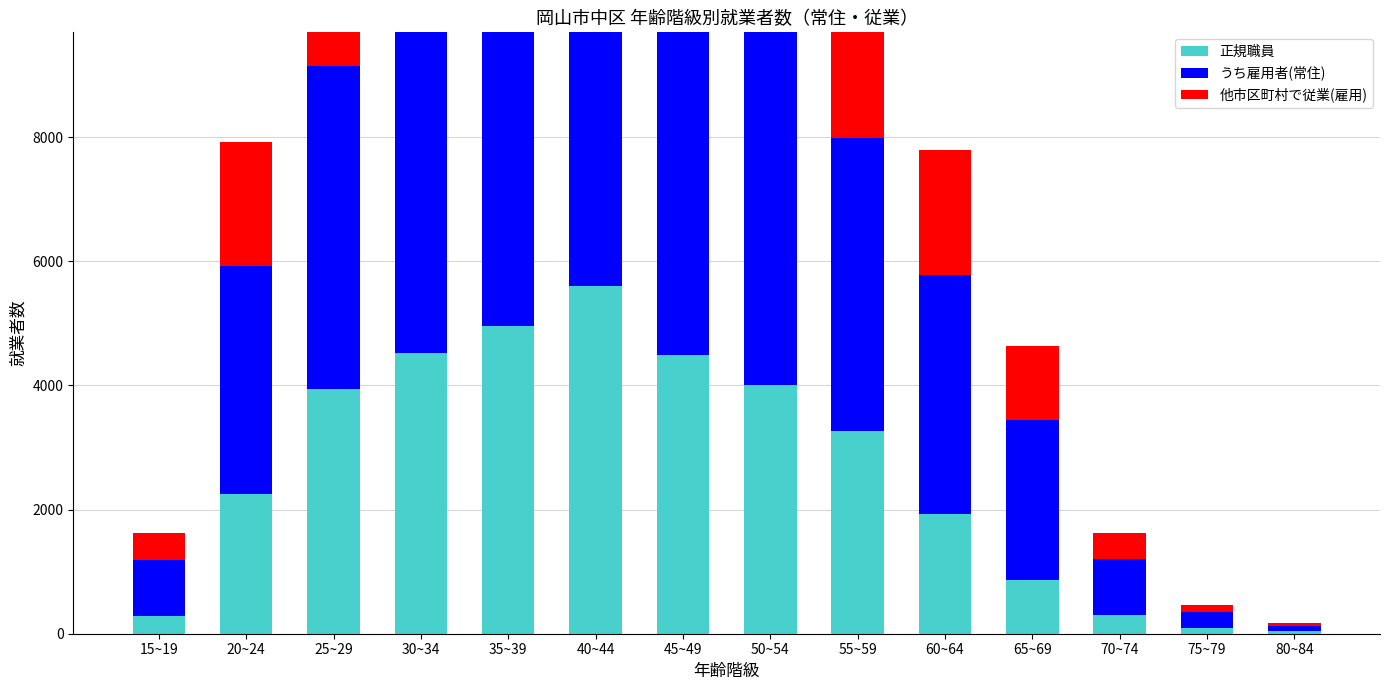

How many data points in うち雇用者(常住) are less than 4724?

7